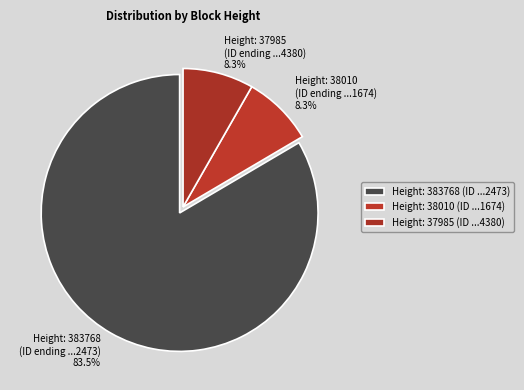

Rank the categories by value from lowest to highest.

37985, 38010, 383768